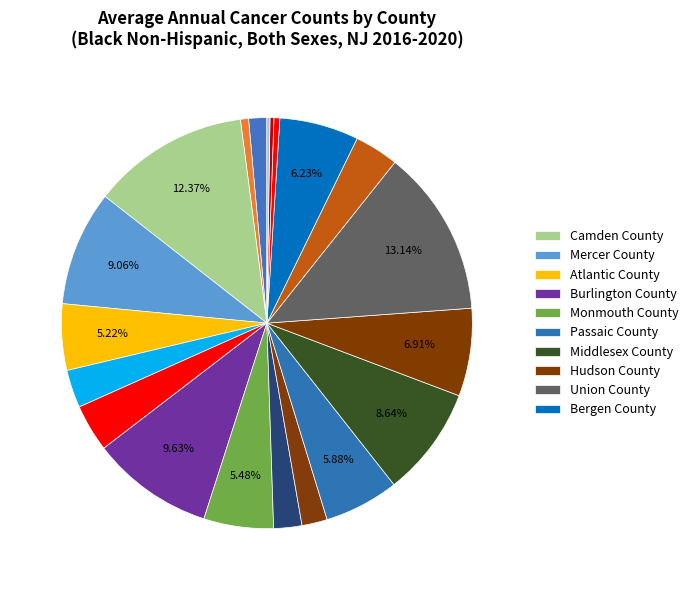

Rank the categories by value from lowest to highest.

Hunterdon County, Sussex County, Warren County, Cape May County, Salem County, Morris County, Ocean County, Cumberland County, Somerset County, Gloucester County, Atlantic County, Monmouth County, Passaic County, Bergen County, Hudson County, Middlesex County, Mercer County, Burlington County, Camden County, Union County